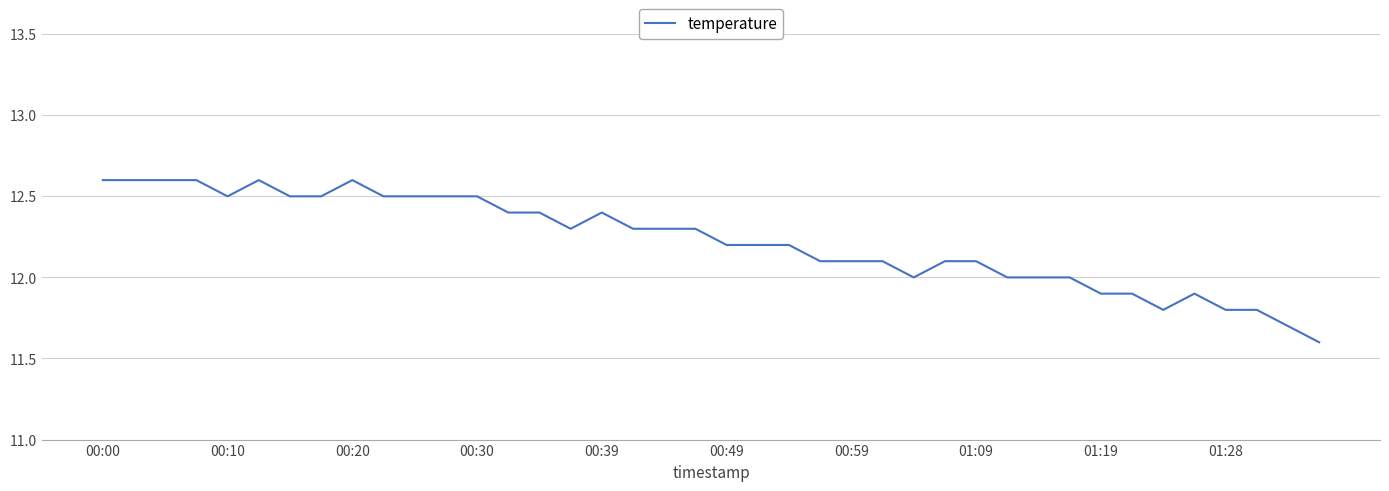

What is the difference between the maximum and minimum values?

1.0